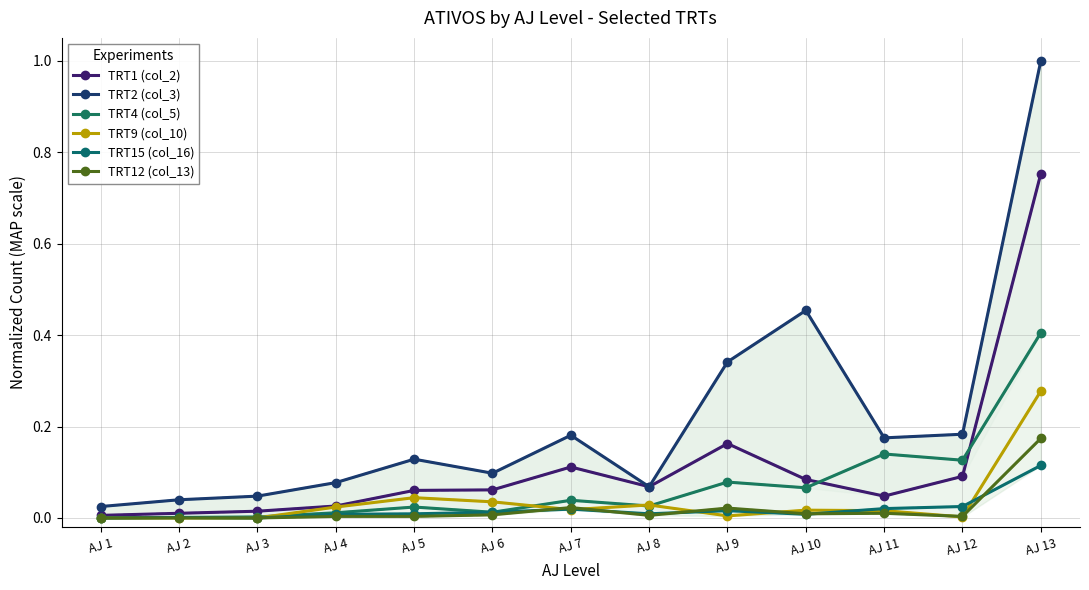

How many lines are shown in the chart?

6